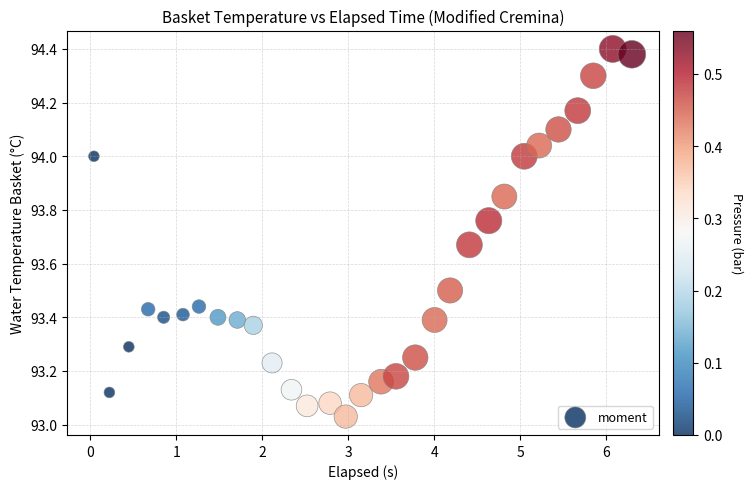

What is the range of X values (max minus min)?

6.3